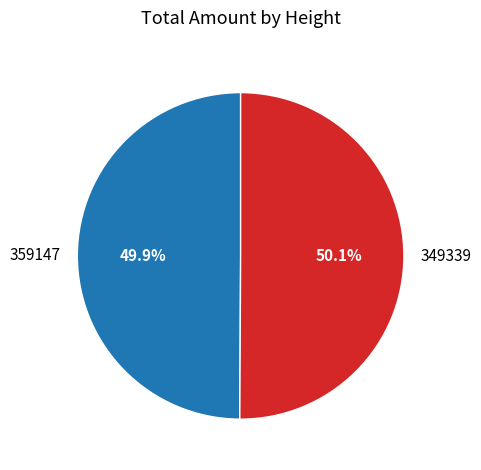

Is there a majority slice in this chart?

Yes